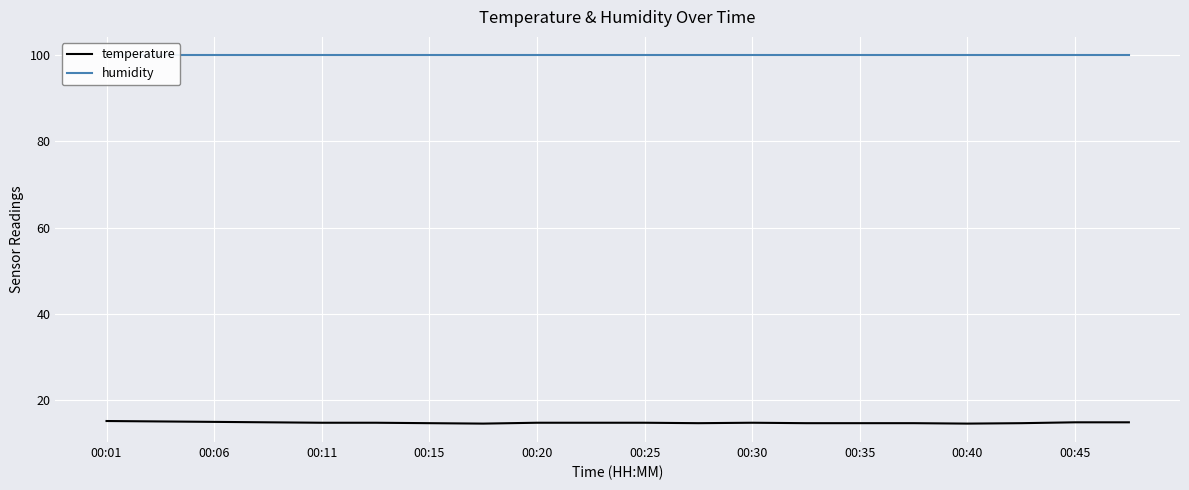

Which category has the lowest value in the humidity series?

00:01